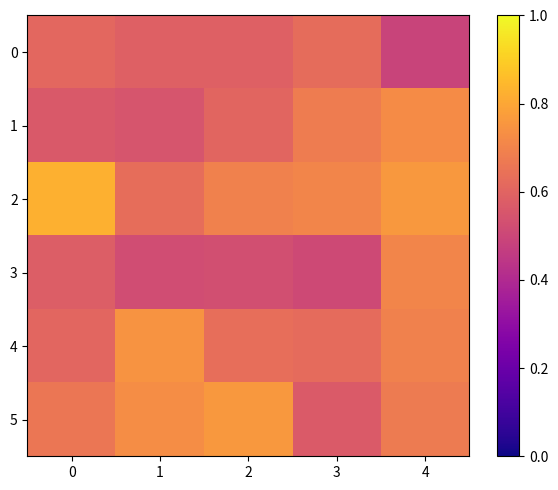

Which label corresponds to the smallest value in the chart?

4